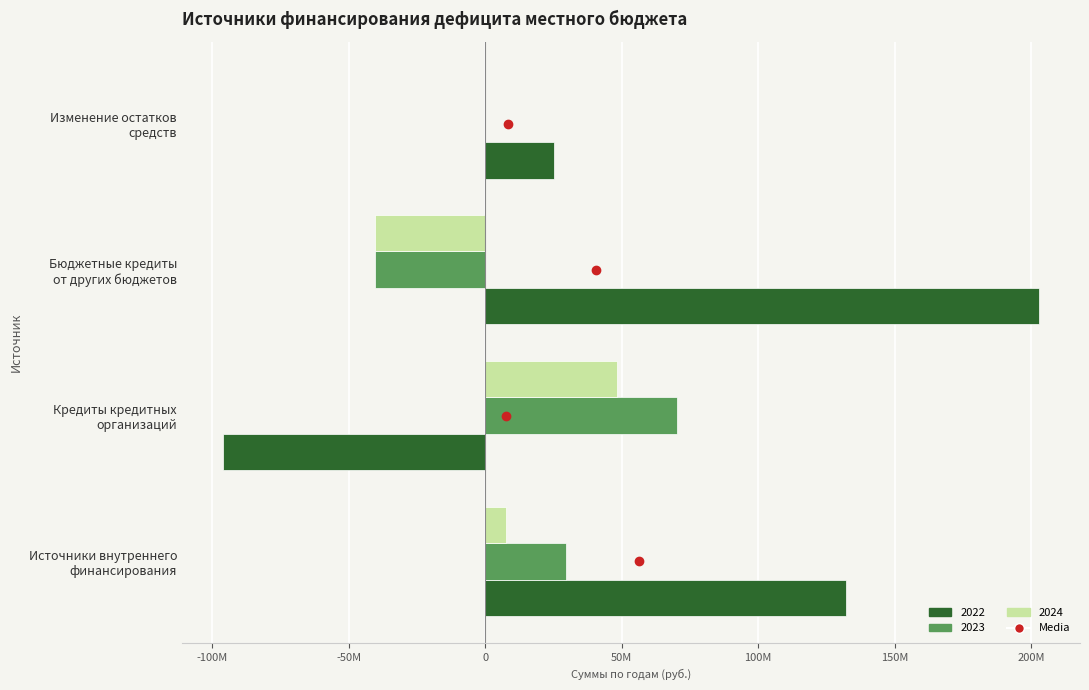

List the series in order of their overall mean, lowest first.

2024, 2023, 2022